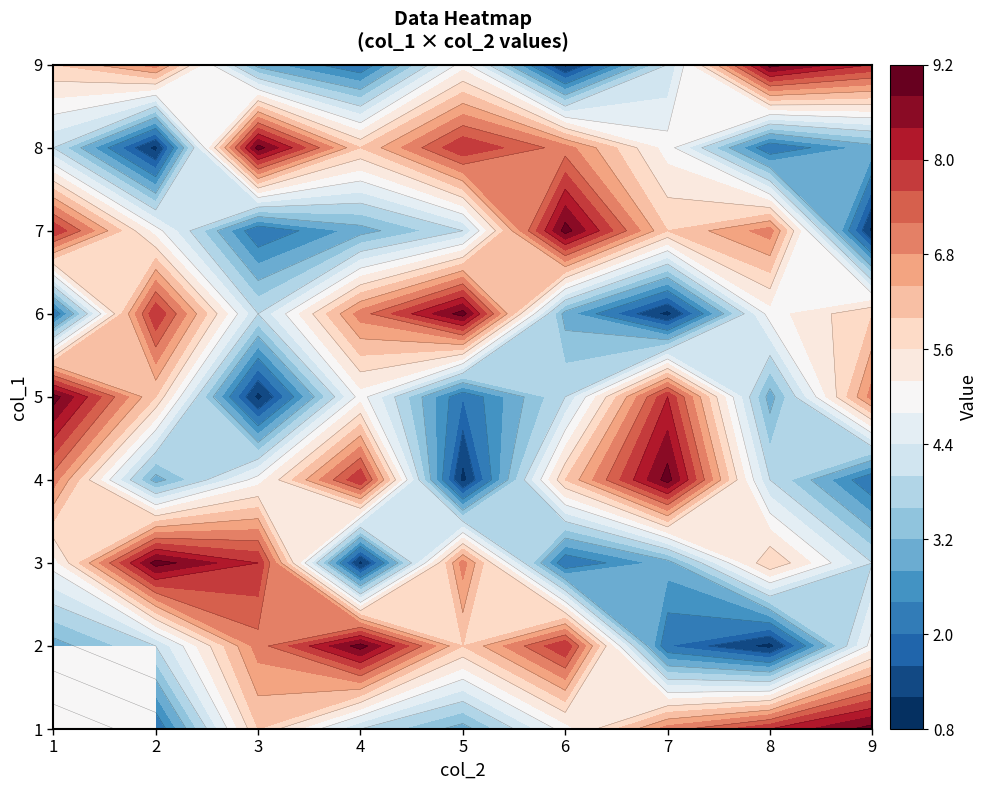

How many 7 values are between 3 and 7?

5